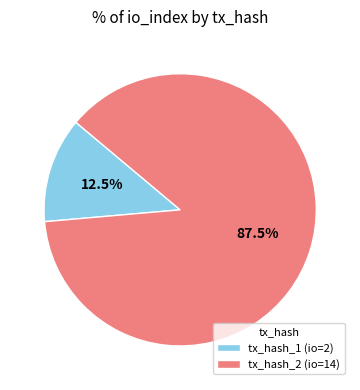

Does tx_hash_1 account for over 50% of the chart?

No